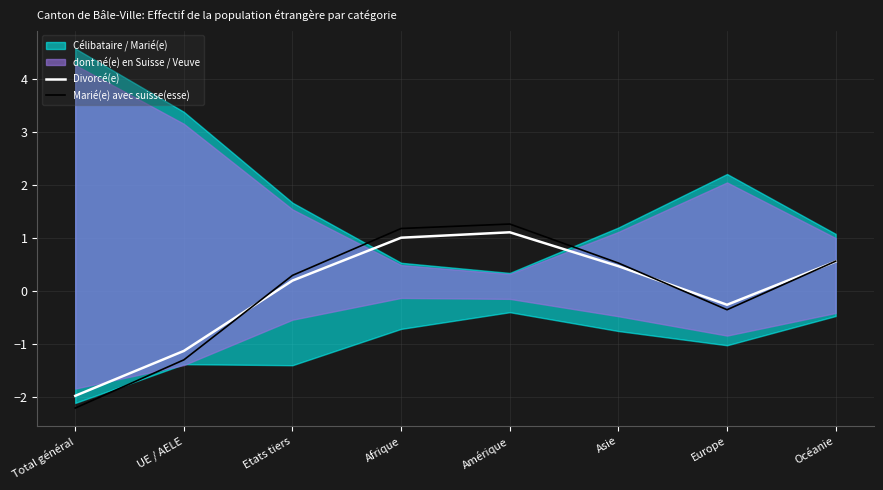

What is the lowest value of the Divorcé(e) series?

-2.0